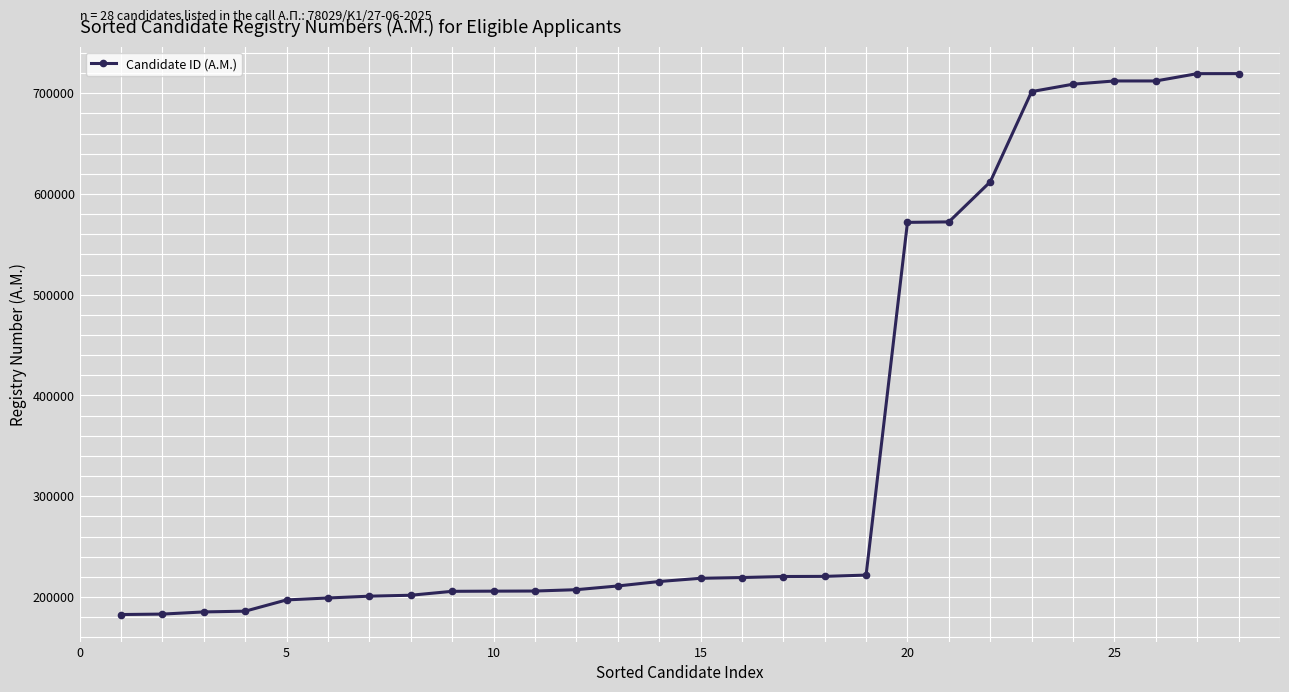

What is the average value?

354157